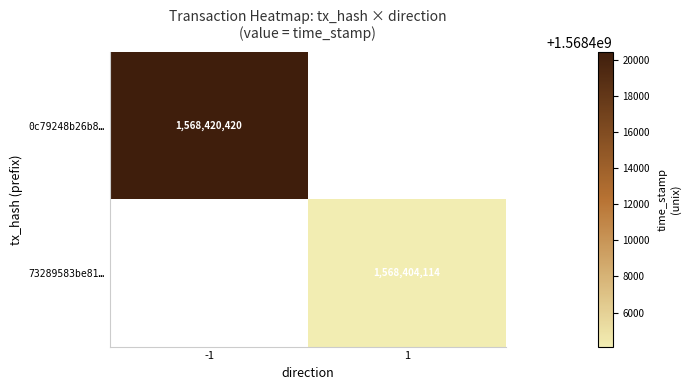

The value of 0c79248b26b8… at -1 is 1568420420. True or false?

True